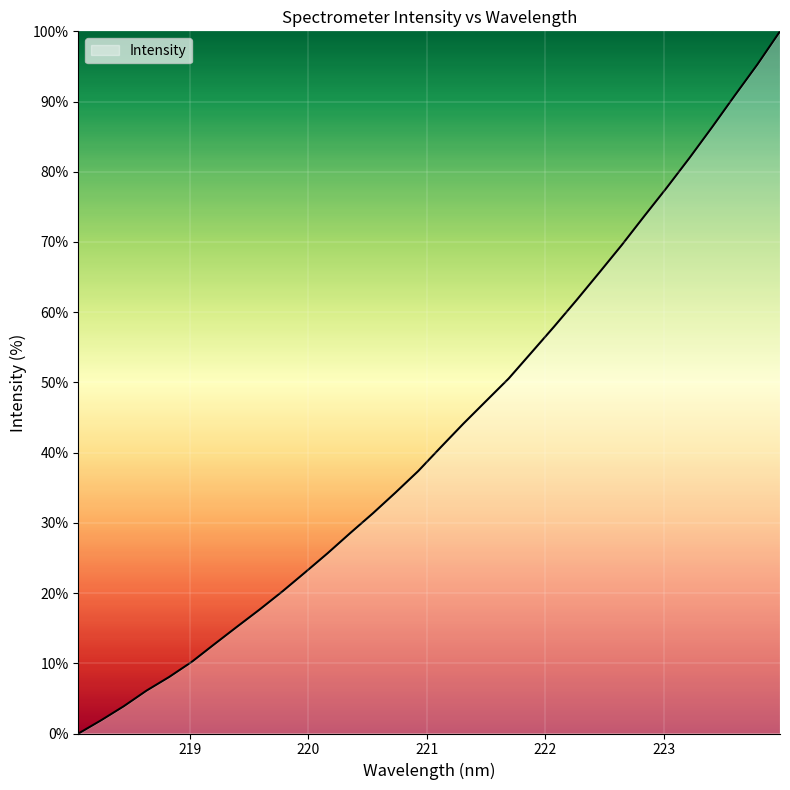

What is the difference between the maximum and minimum values?

100.0